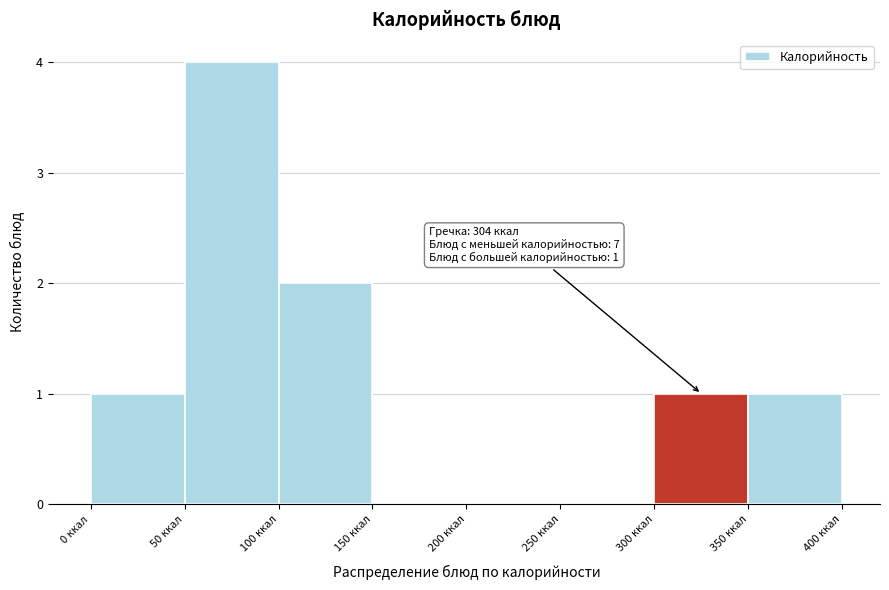

Which range on the x-axis has the tallest bar?

50 to 100